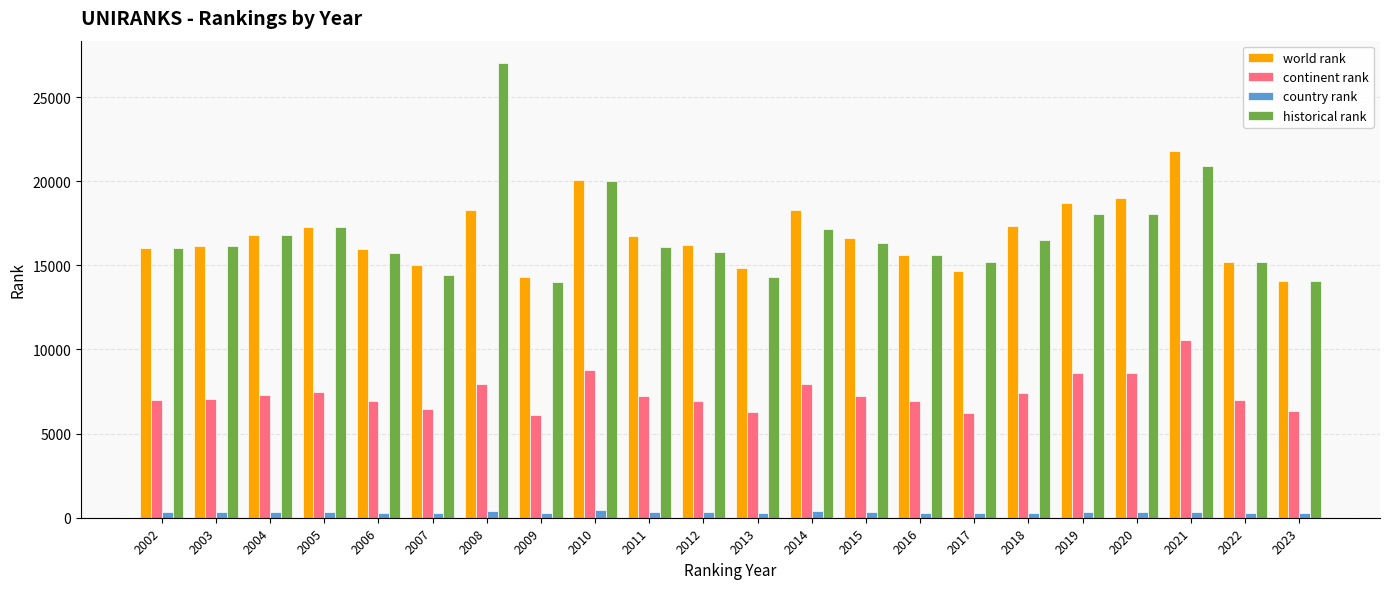

What is the sum of all continent rank values?

162351.0